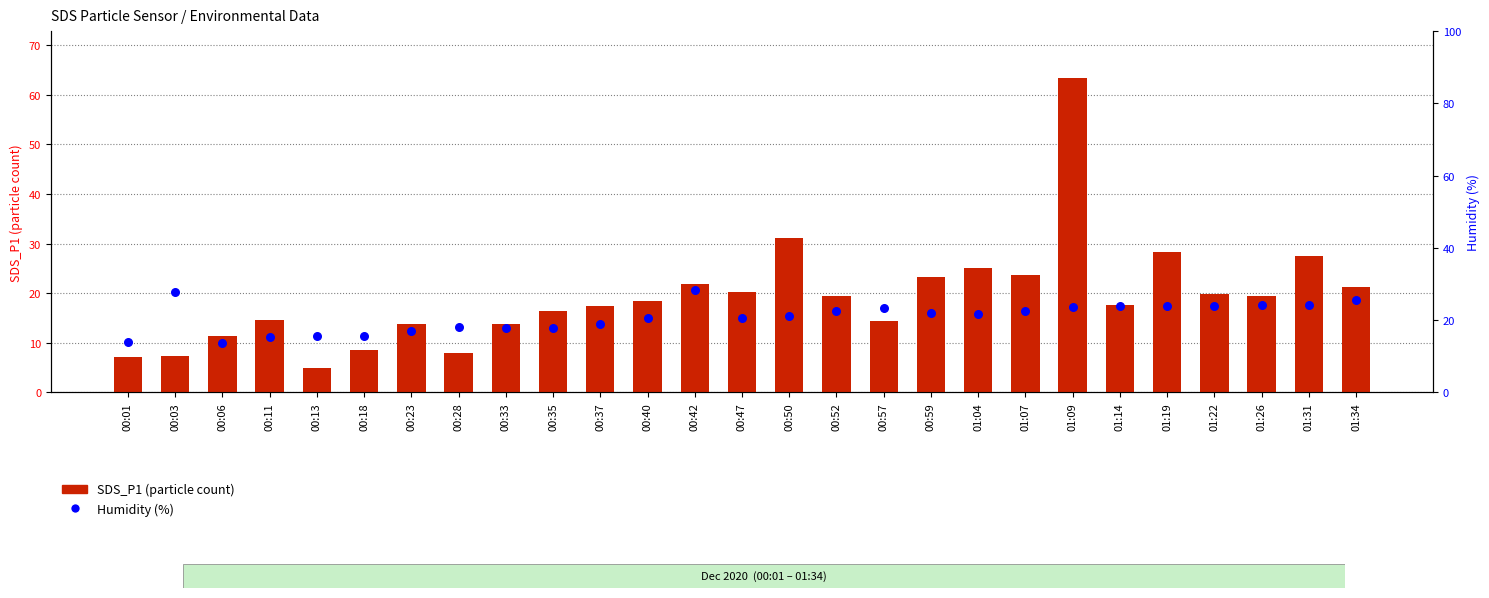

At which category is the sum across all series the highest?

01:09